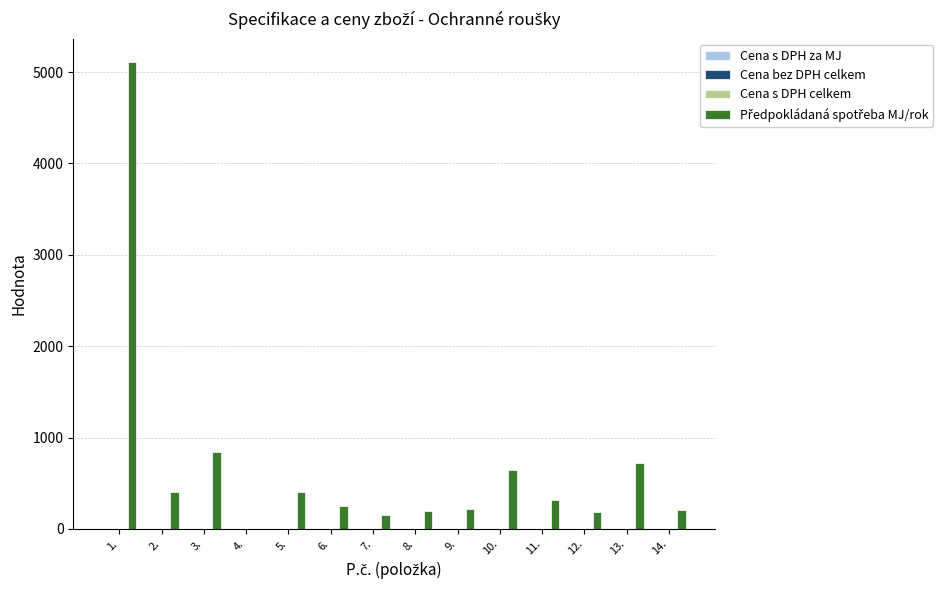

What is the maximum value shown in the chart?

5110